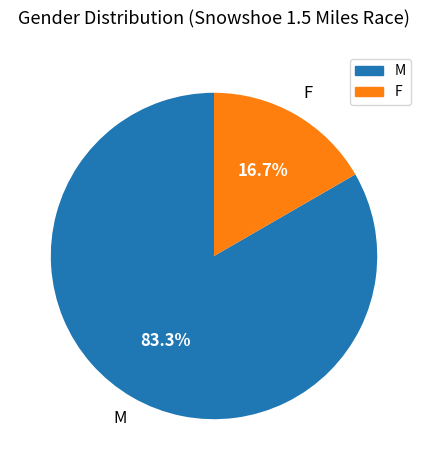

What is the ratio of the value at F to the value at M?

0.2